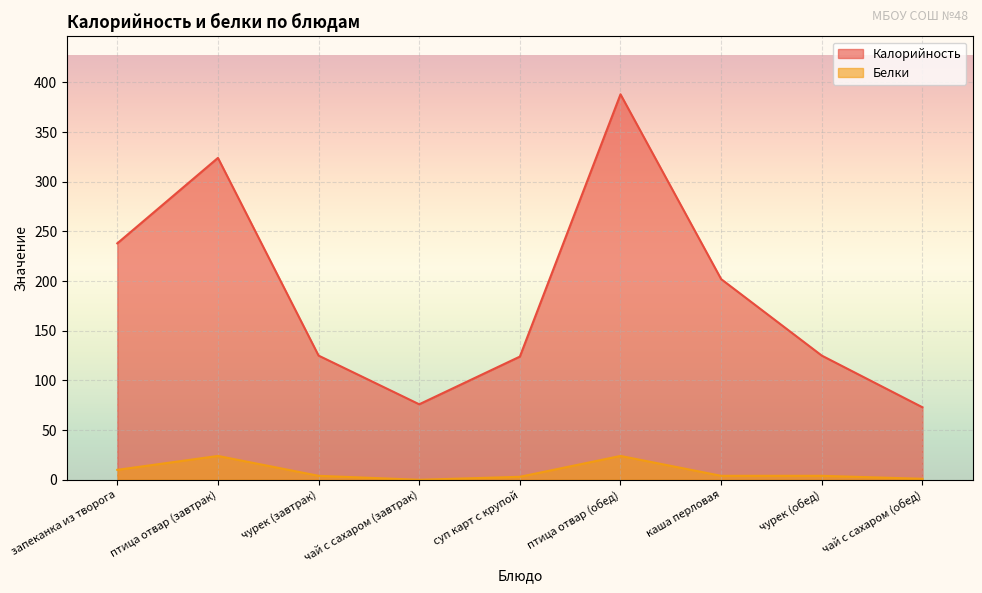

At which category is the sum across all series the highest?

птица отвар (обед)